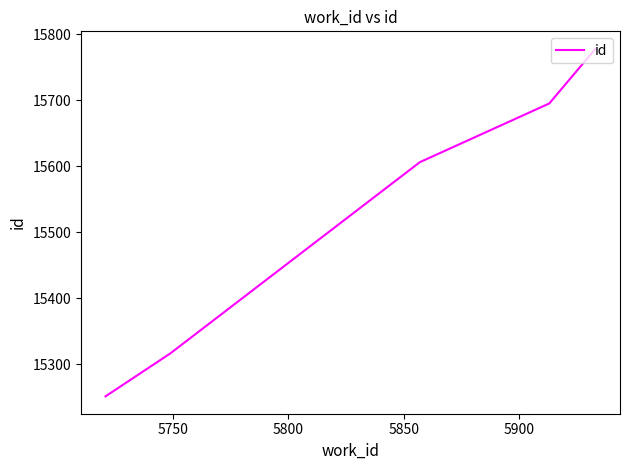

What is the greatest value displayed?

15778